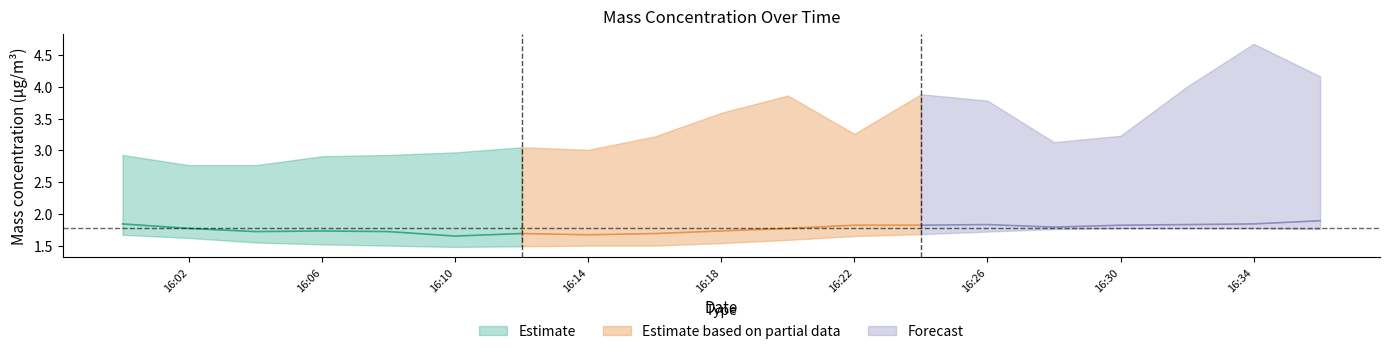

Where is the first local minimum for X1_M11?

2021-11-01 16:10:00